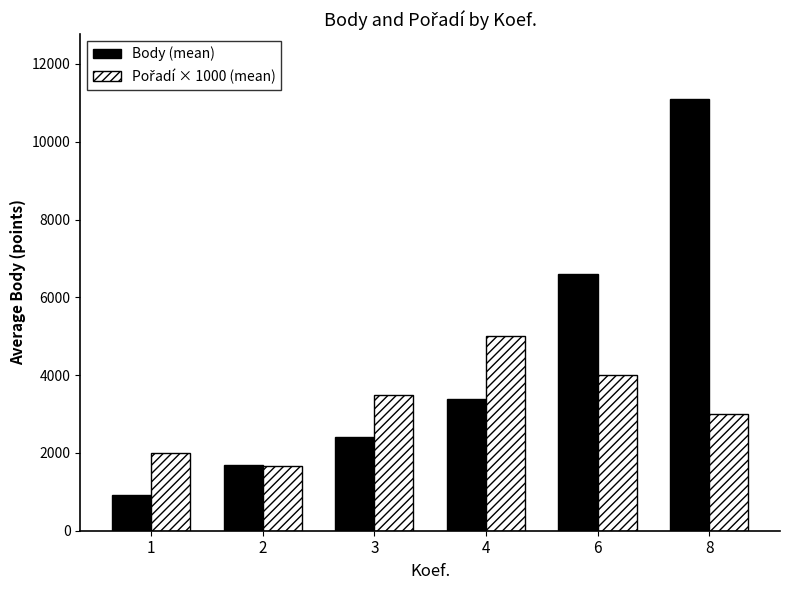

At which category is the sum across all series the highest?

8